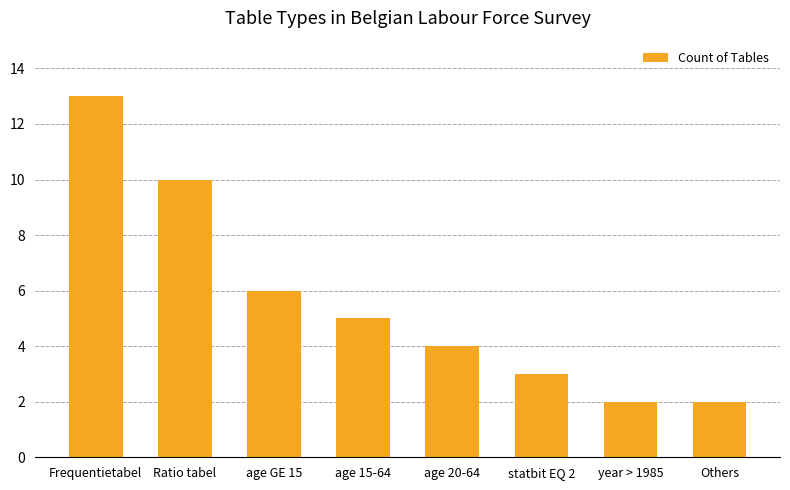

What is the difference between the second highest and minimum values?

8